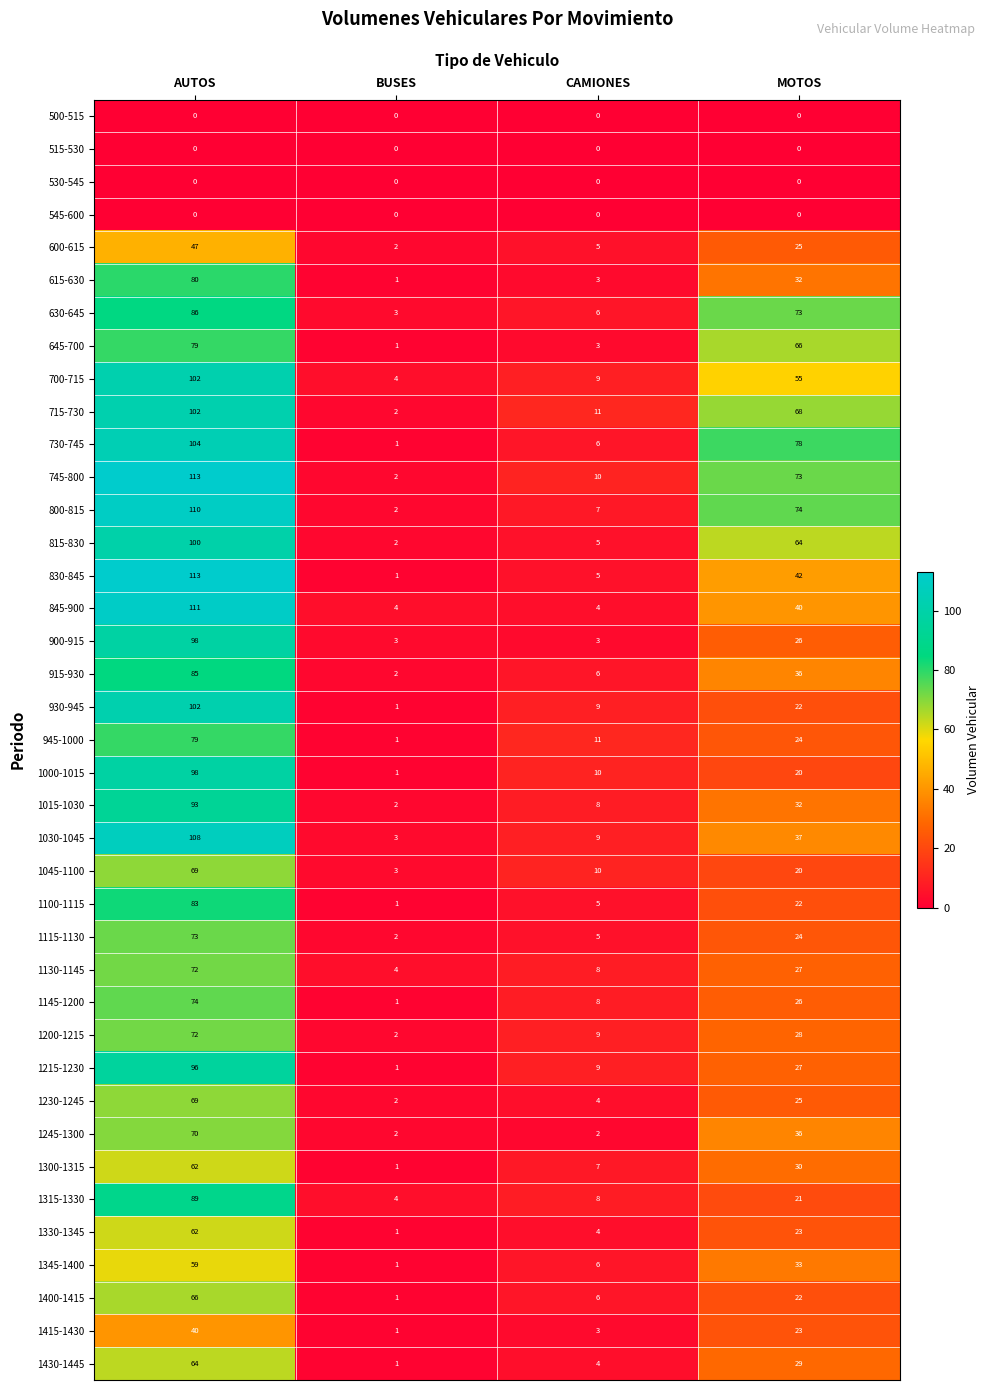

Is it true that 1030-1045 equals 108 at AUTOS?

True